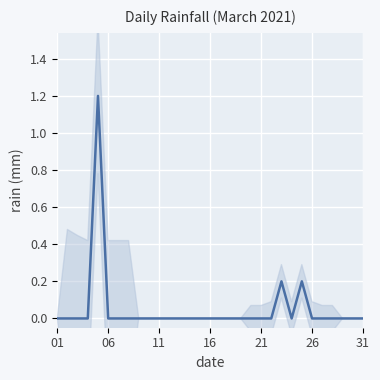

What is the difference between the maximum and minimum values?

1.2